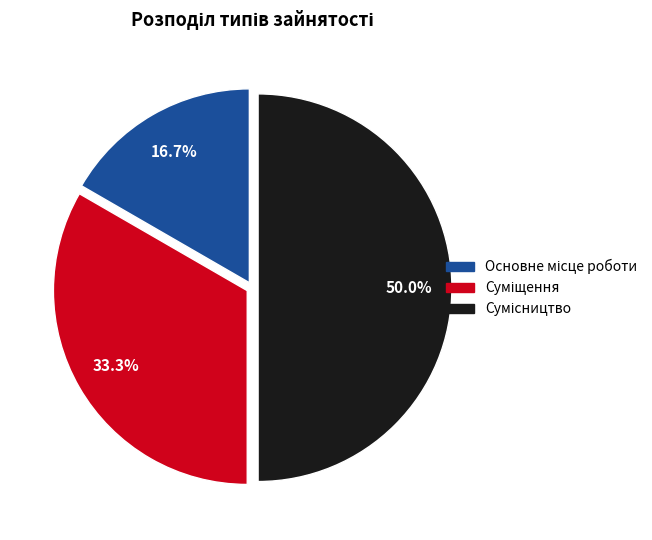

What portion of the pie excludes Основне місце роботи?

83.3%